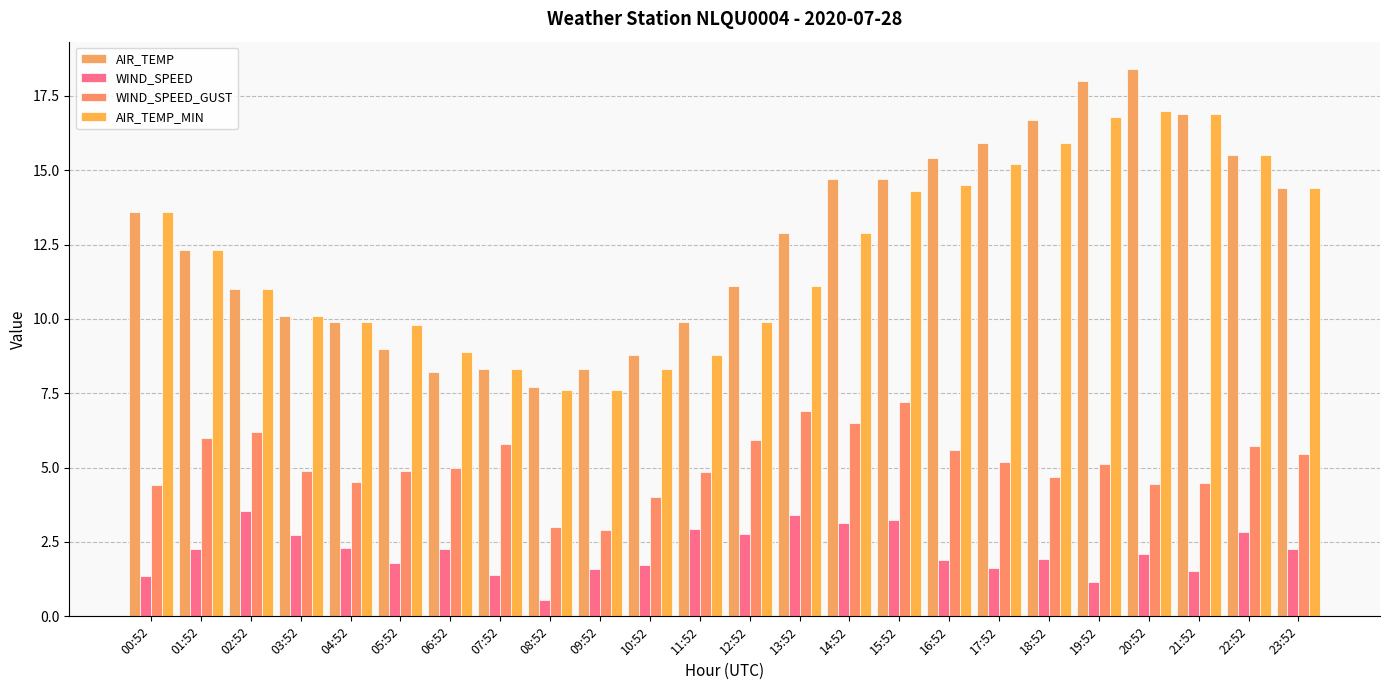

Which category has the highest value in the AIR_TEMP series?

20:52